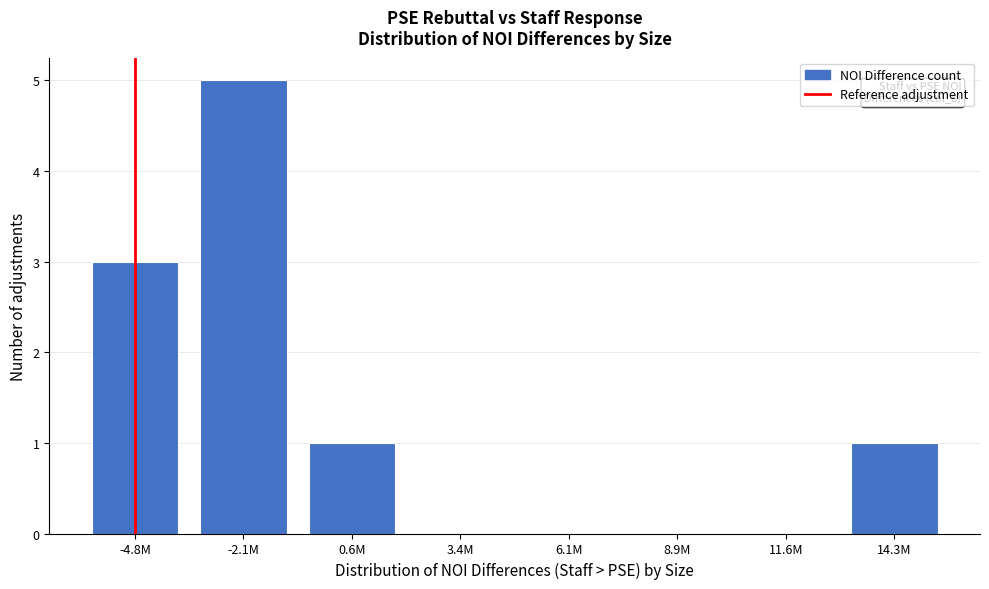

Reading left to right, what are all the values shown in this chart?

-4.8M=3	-2.1M=5	0.6M=1	3.4M=0	6.1M=0	8.9M=0	11.6M=0	14.3M=1